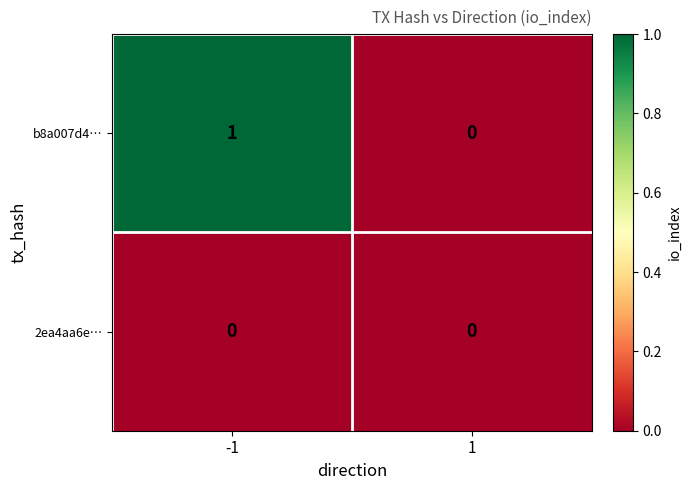

At which category is the sum across all series the highest?

-1